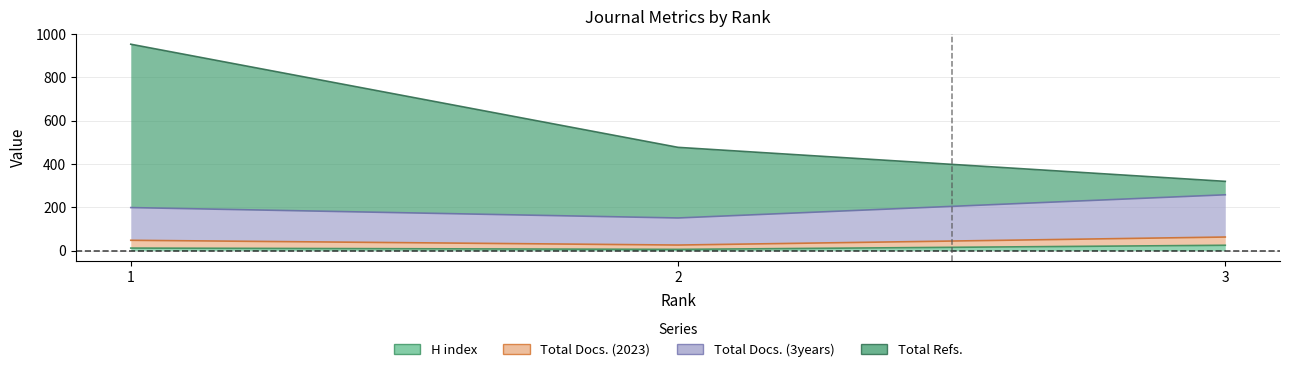

What is the value of the Total Docs. (3years) point at the 2nd from the left?

151